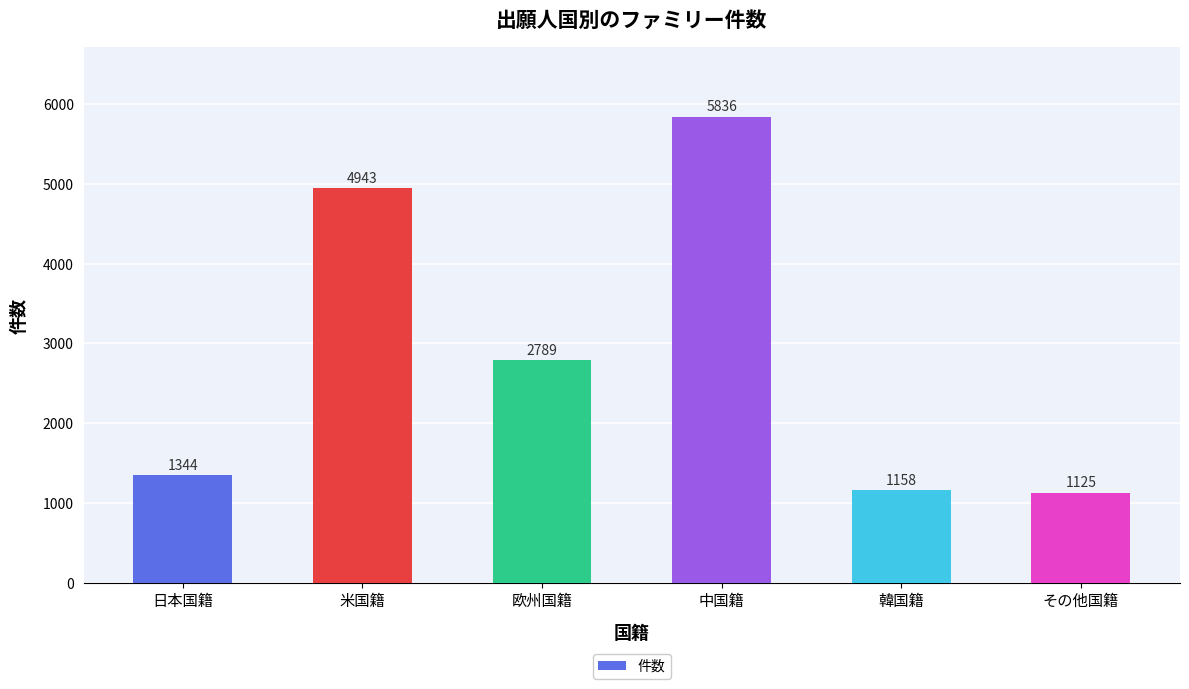

What is the difference between the second highest and second lowest values?

3785